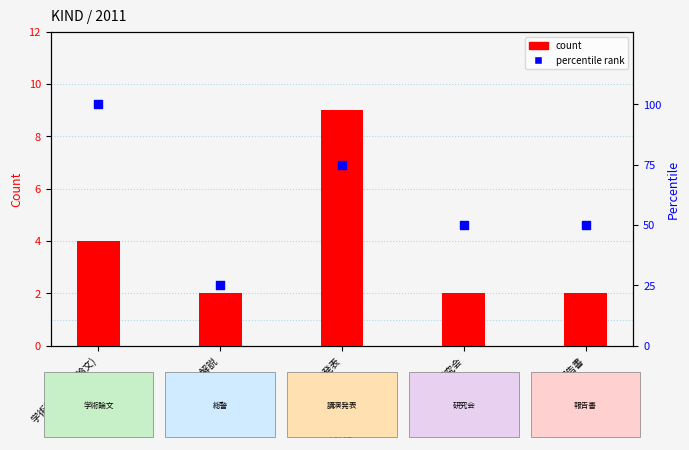

Is the value of percentile rank at 報告書 greater than the value of count at 学術論文 (審査論文)?

Yes